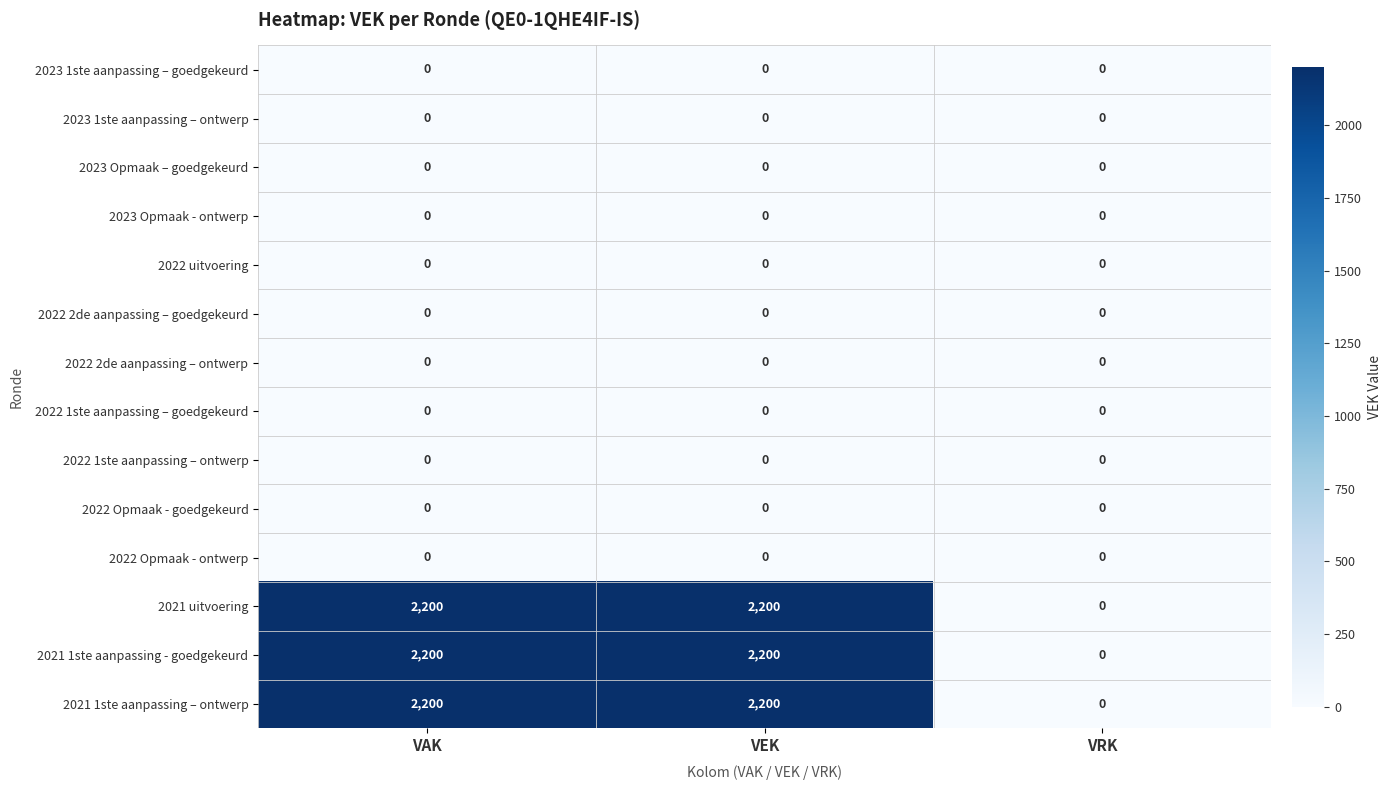

What is the maximum value shown in the chart?

2200